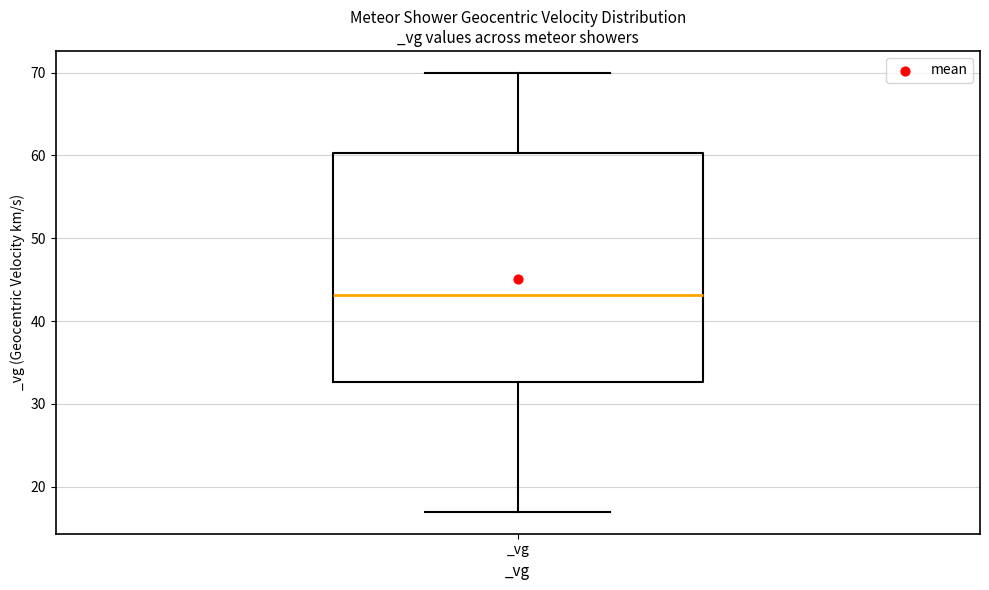

Read this box plot against the y-axis: the position of the median line, the range covered by the box, and the ends of both whiskers. The values are not printed on the chart, so give them approximately, as read against the axis.

median 43, box 33 to 60, whiskers 17 to 70